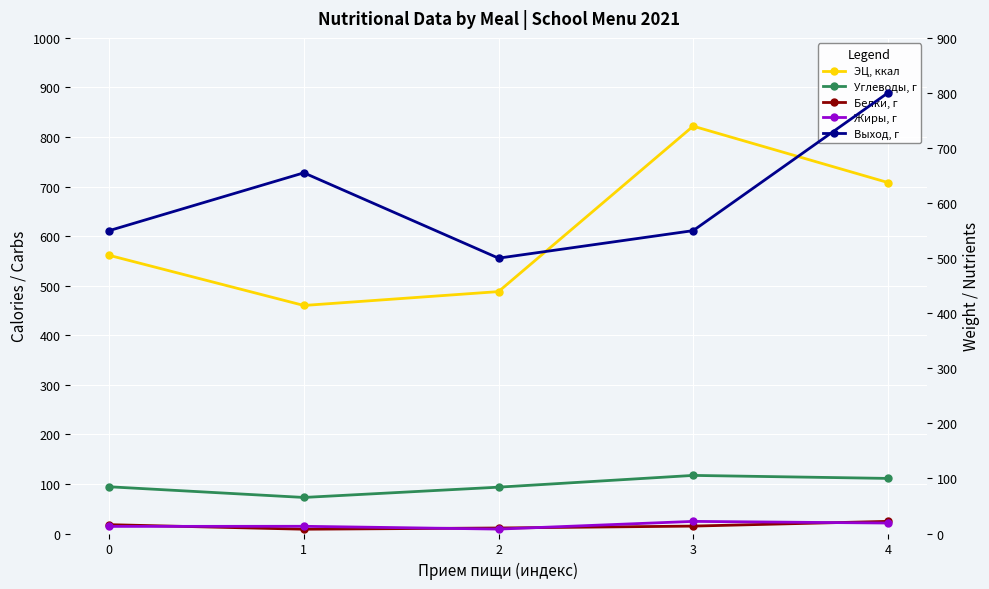

Reading left to right, transcribe all the data shown in this chart.

ЭЦ, ккал: 561.3	460.1	488.1	821.9	708.2
Углеводы, г: 94.3	72.7	93.5	117.2	111.2
Белки, г: 16.0	7.8	10.0	13.4	22.1
Жиры, г: 12.9	13.1	8.0	22.0	19.0
Выход, г: 550.0	655.0	500.0	550.0	800.0